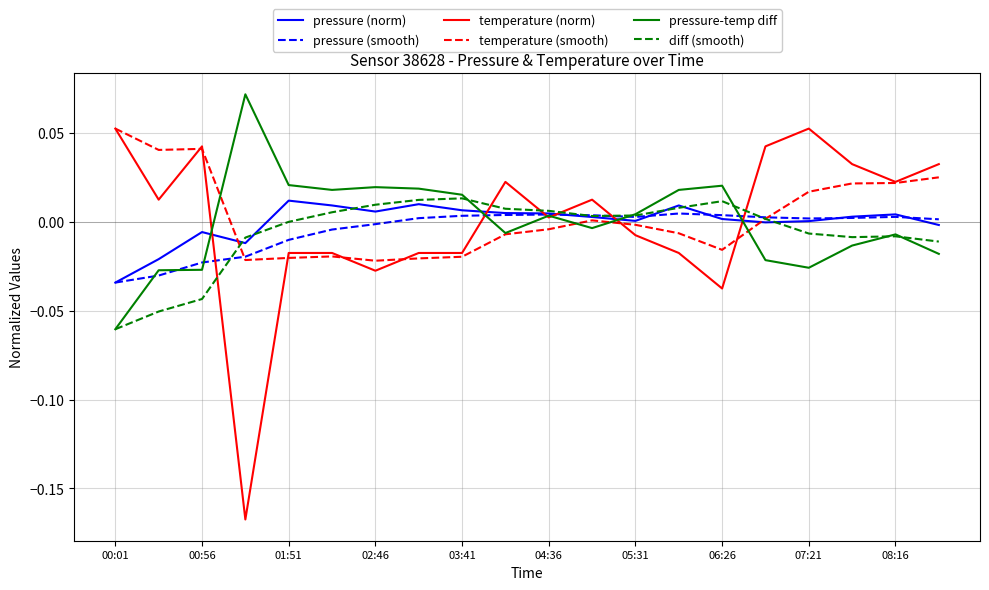

Is the value of pressure (smooth) at 01:51 greater than the value of pressure-temp diff at 04:36?

No